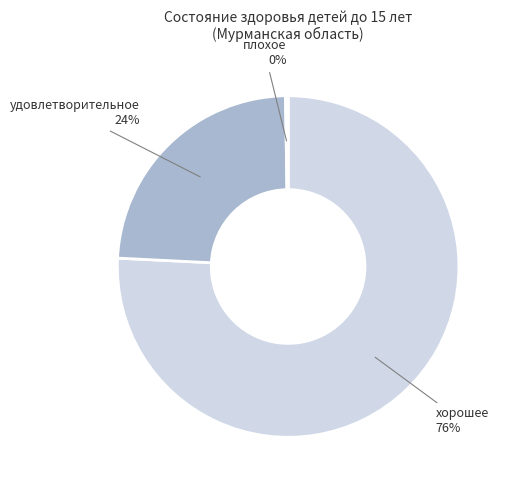

Is there a majority slice in this chart?

Yes